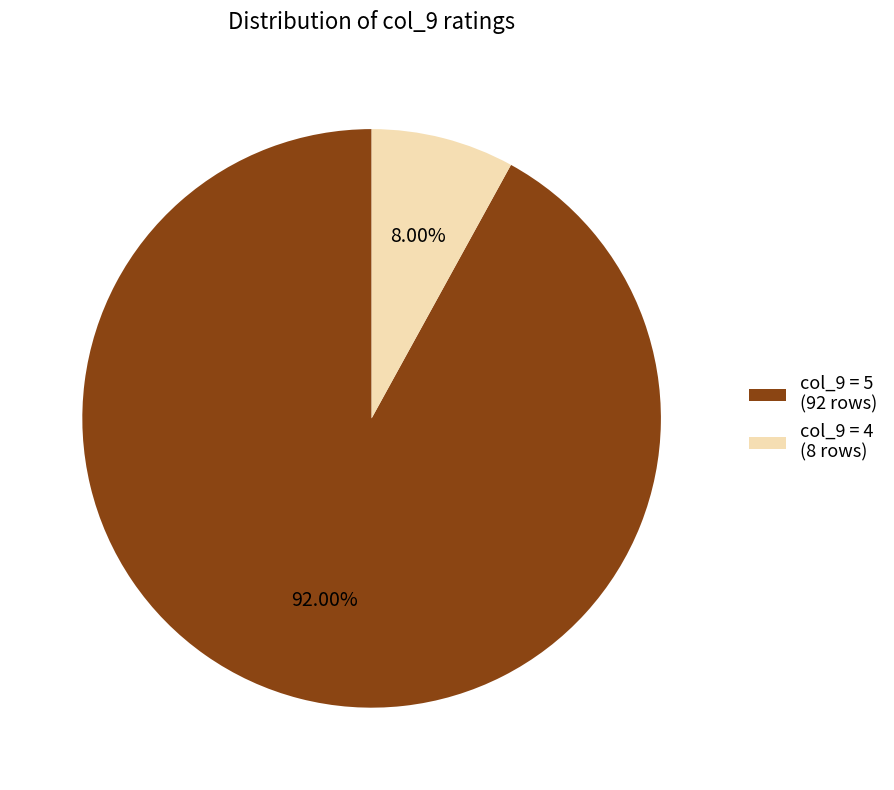

How many segments does this pie chart have?

2